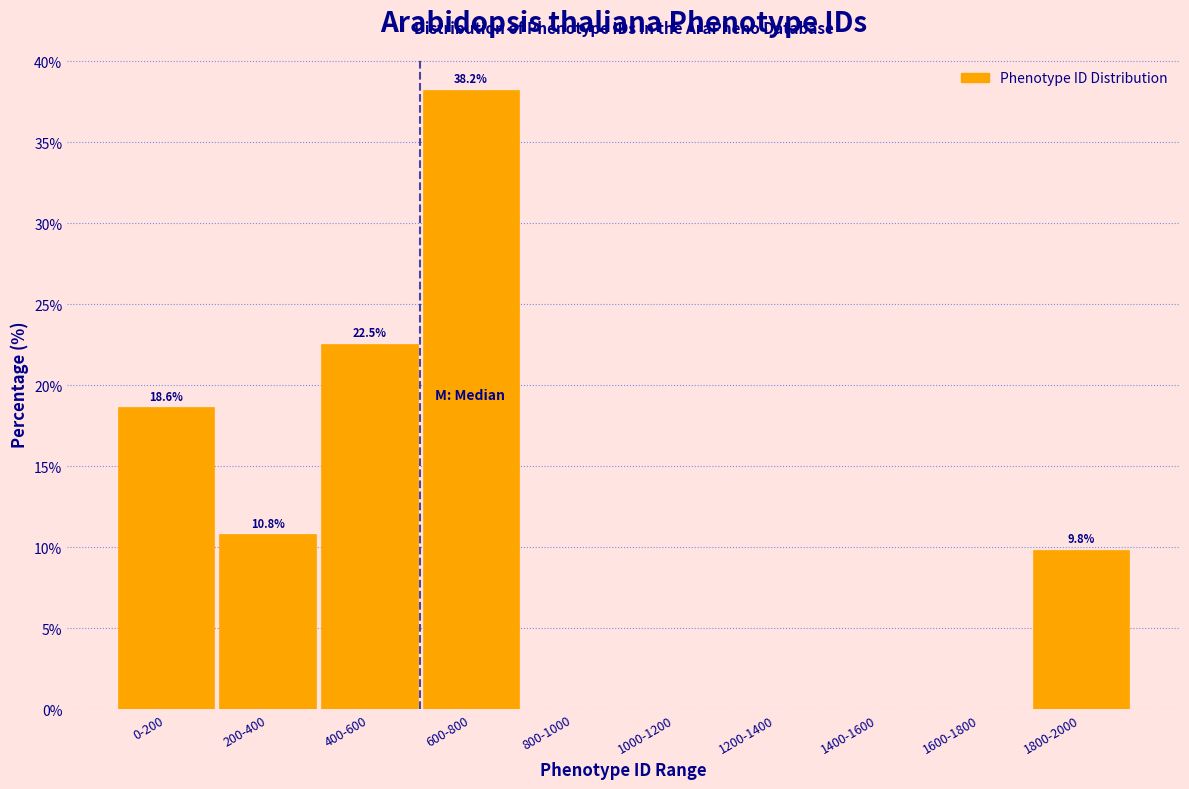

Reading left to right, what are all the values shown in this chart?

0-200=18.6	200-400=10.8	400-600=22.5	600-800=38.2	800-1000=0.0	1000-1200=0.0	1200-1400=0.0	1400-1600=0.0	1600-1800=0.0	1800-2000=9.8